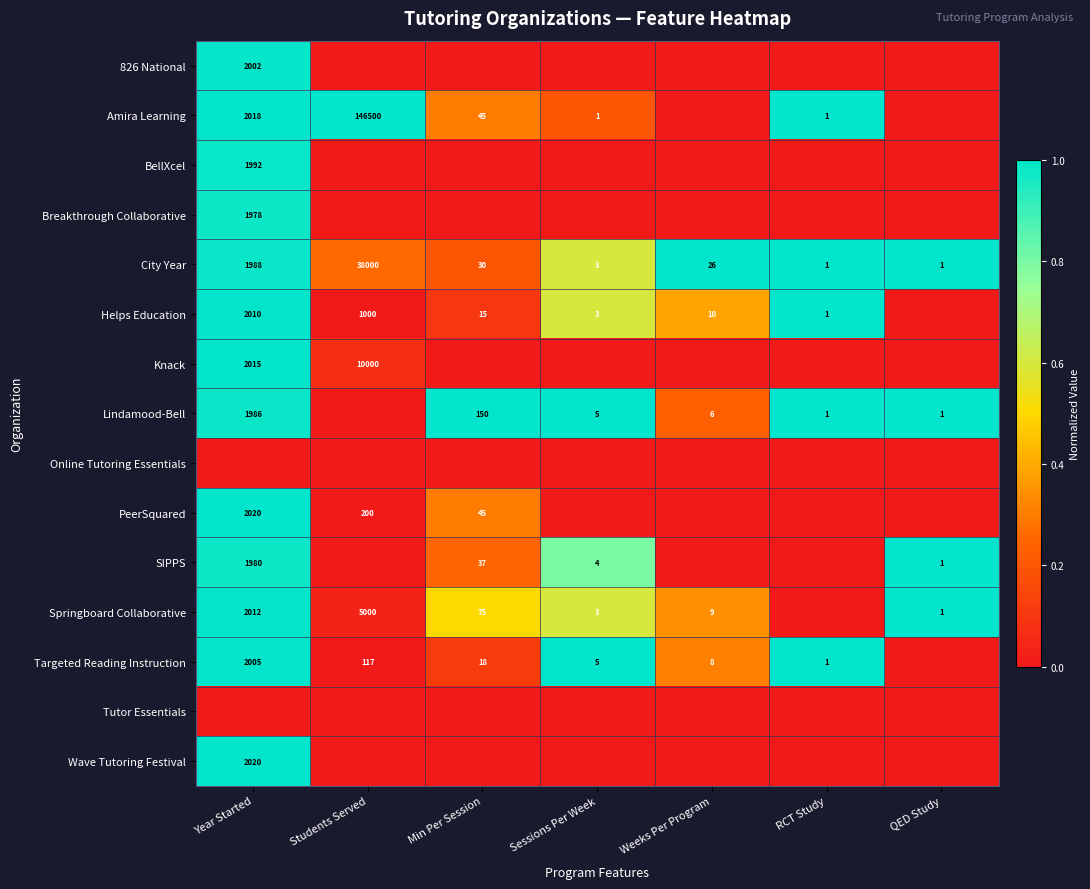

The value of SIPPS at Sessions Per Week is 1.3. True or false?

False